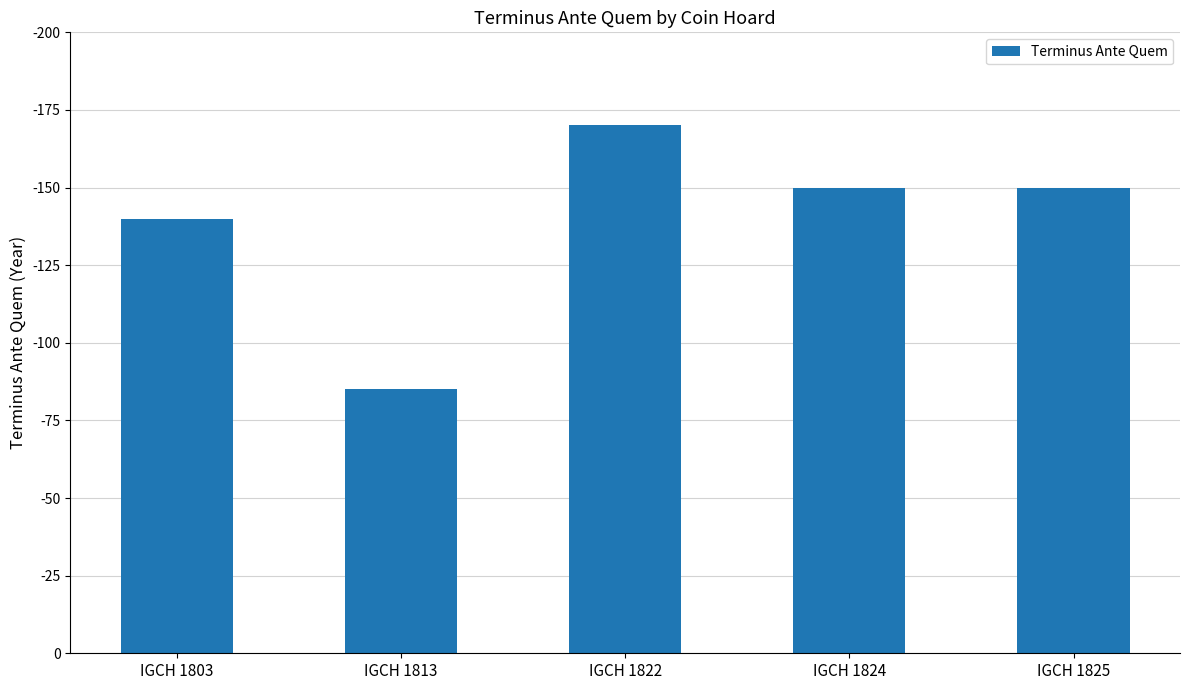

Rank the categories by value from lowest to highest.

IGCH 1813, IGCH 1803, IGCH 1824, IGCH 1825, IGCH 1822